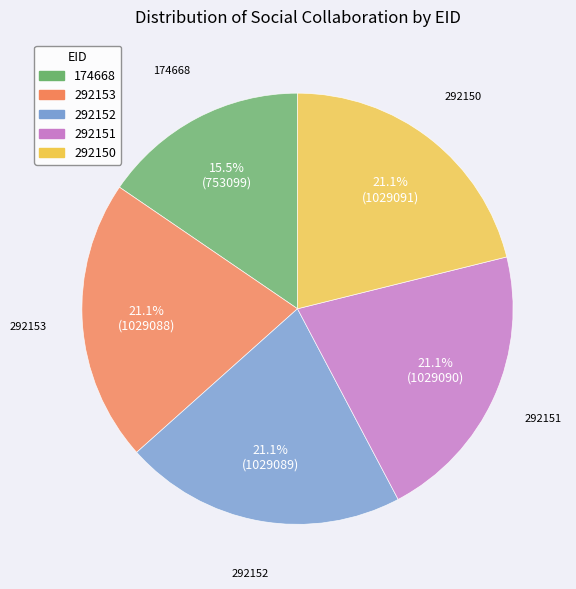

What is the ratio of the value at 292153 to the value at 292152?

1.0